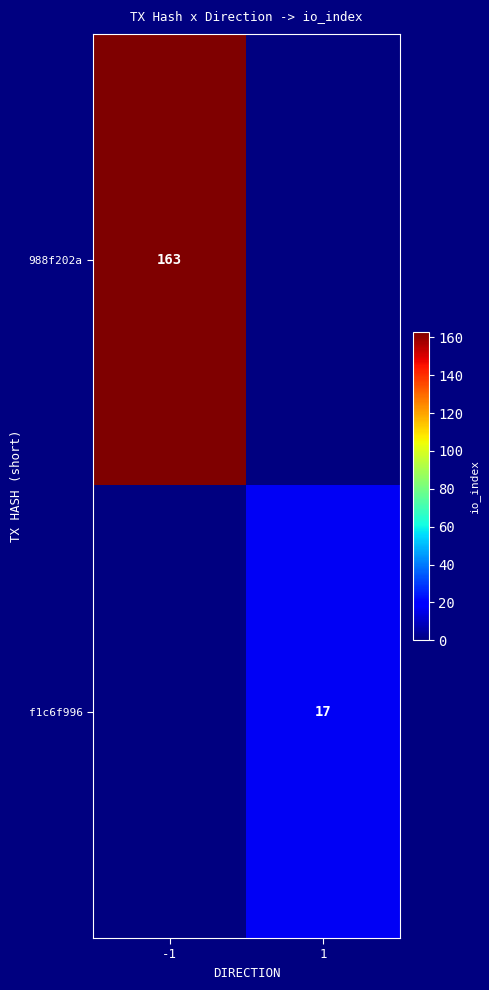

What is the greatest value displayed?

163.0